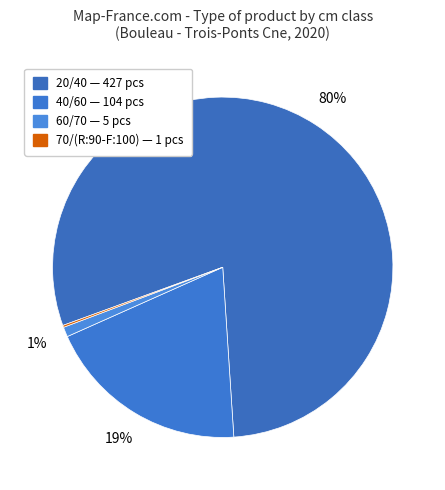

True or false: 70/(R:90-F:100) accounts for 0% of the total.

True